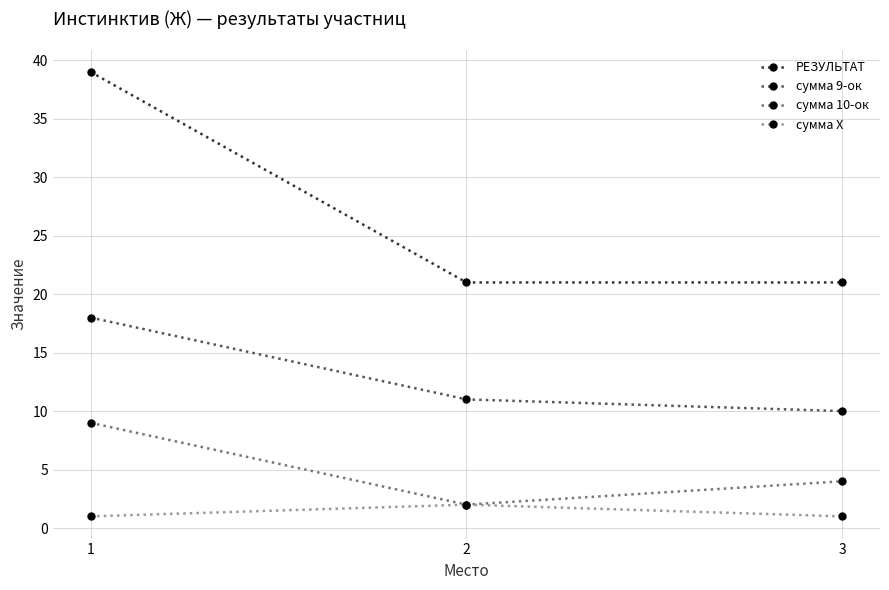

What is the difference between the сумма 9-ок values at 2 and 1?

7